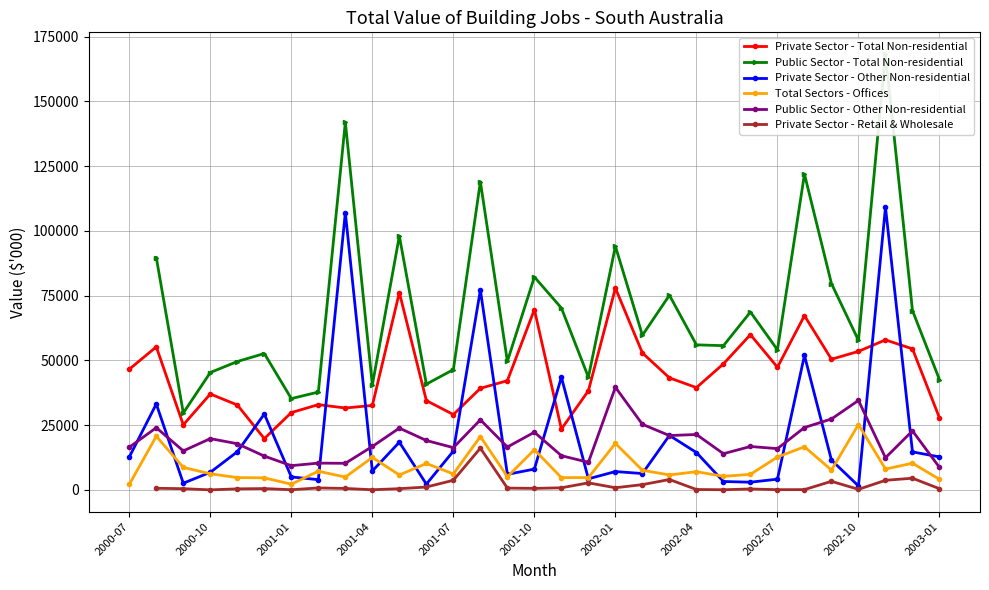

How many data points in Private Sector - Retail & Wholesale are less than 551?

14